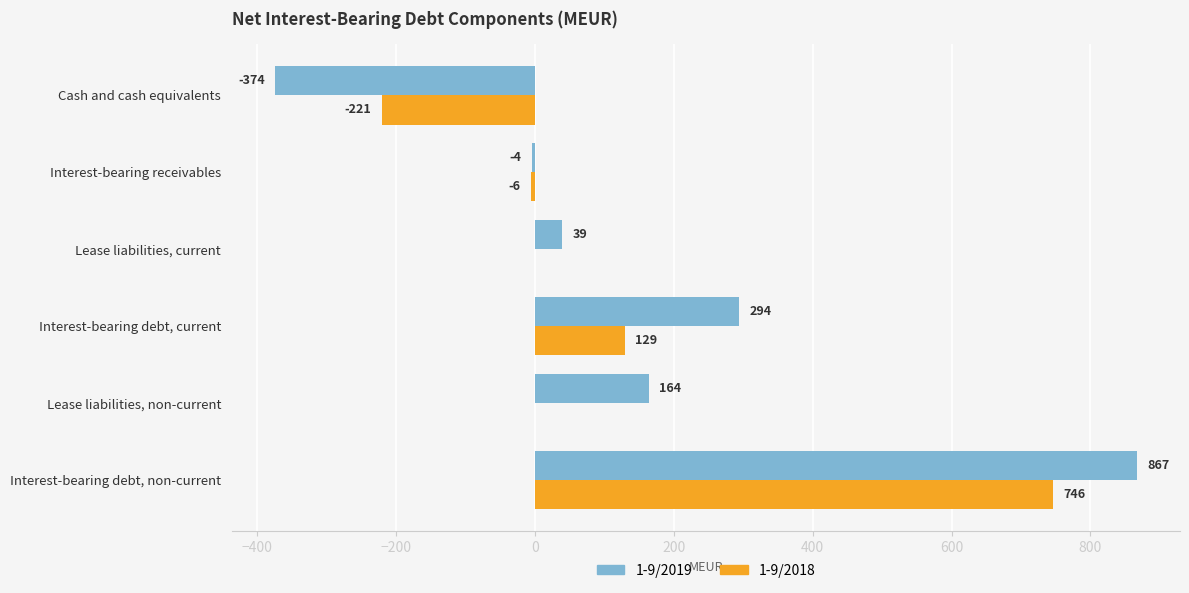

What is the highest value of the 1-9/2018 series?

746